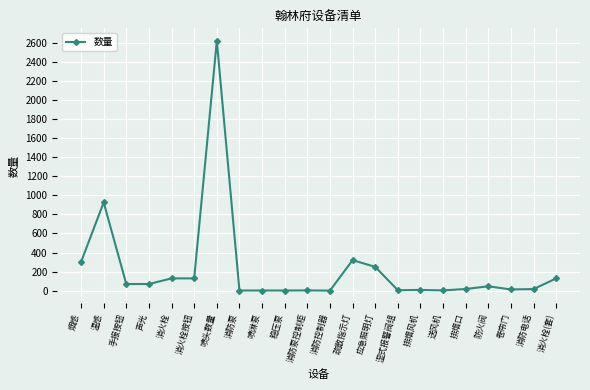

What is the value of the 1st point from the left?

301